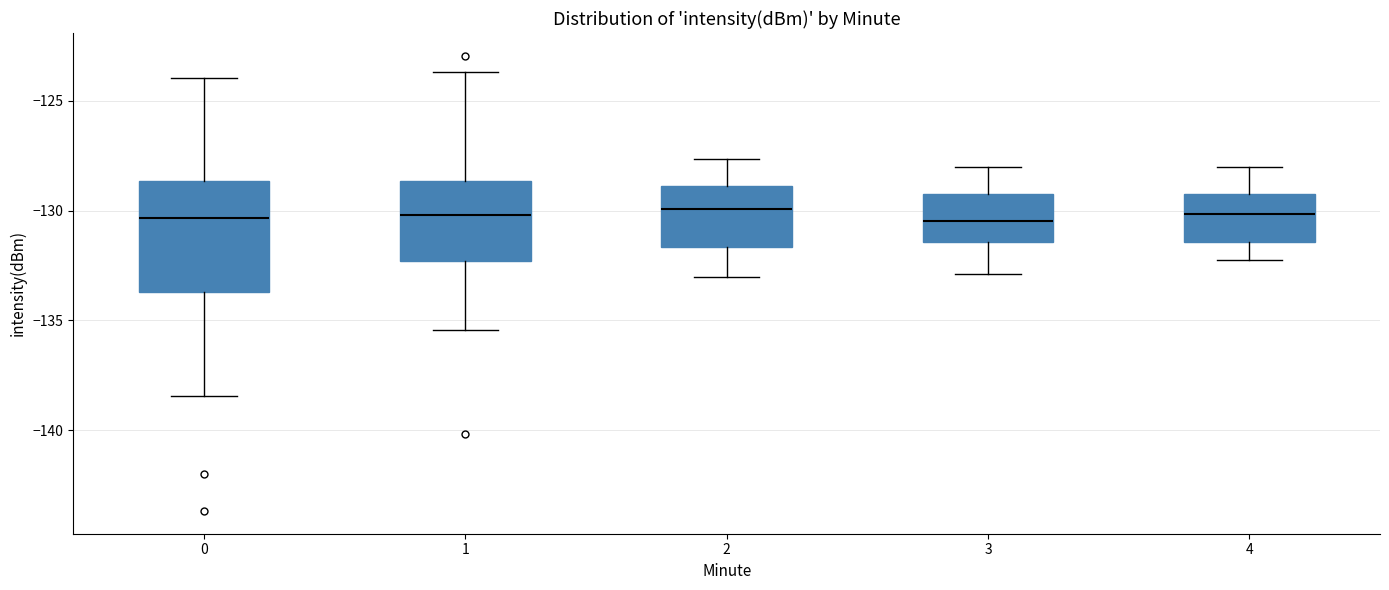

Reading left to right, read every box against the y-axis: the position of its median line, the range the box covers, and the ends of its whiskers. The values are not printed on the chart, so give them approximately, as read against the axis.

0: median -130.5, box -133.5 to -128.5, whiskers -138.5 to -124.0
1: median -130.0, box -132.5 to -128.5, whiskers -135.5 to -123.5
2: median -130.0, box -131.5 to -129.0, whiskers -133.0 to -127.5
3: median -130.5, box -131.5 to -129.0, whiskers -133.0 to -128.0
4: median -130.0, box -131.5 to -129.0, whiskers -132.0 to -128.0